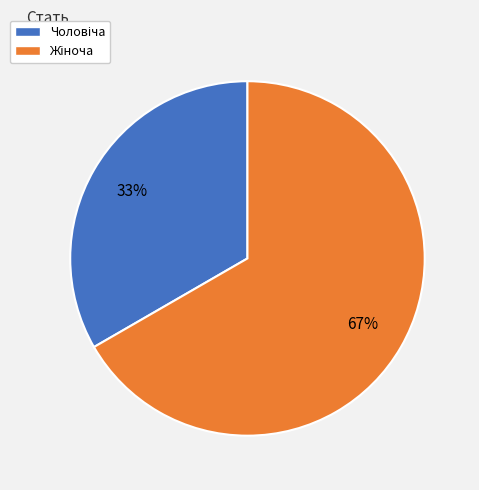

To the nearest percent, what is the average slice percentage?

50%